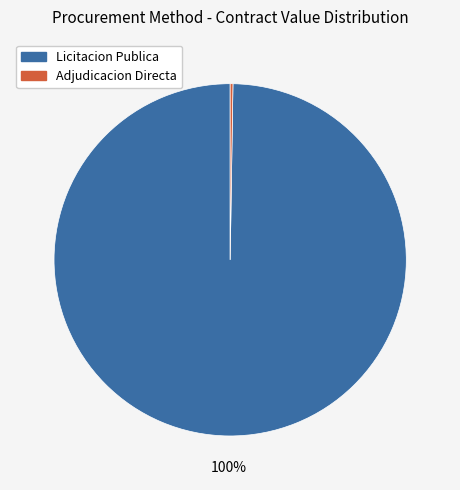

Is there any slice that represents more than half of the pie?

Yes